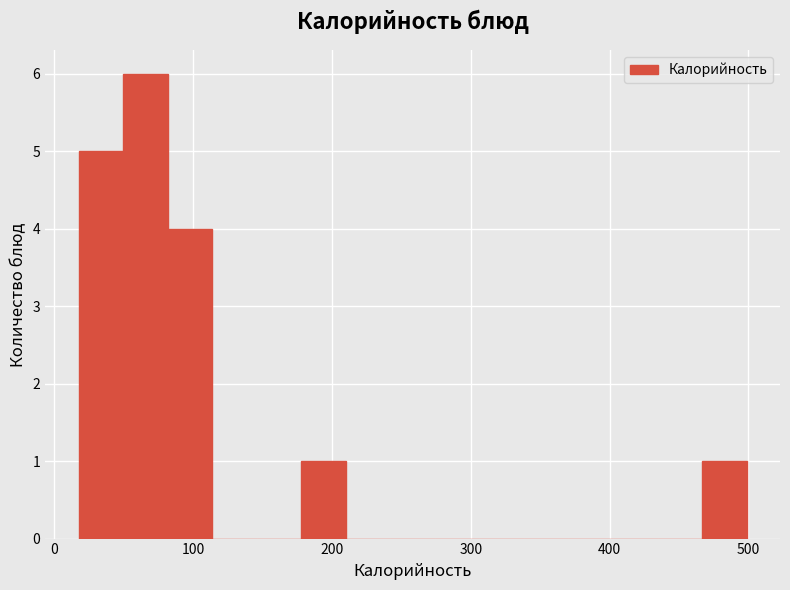

Around what value on the x-axis is the tallest bar? Give the approximate position of its centre, as read against the axis.

70